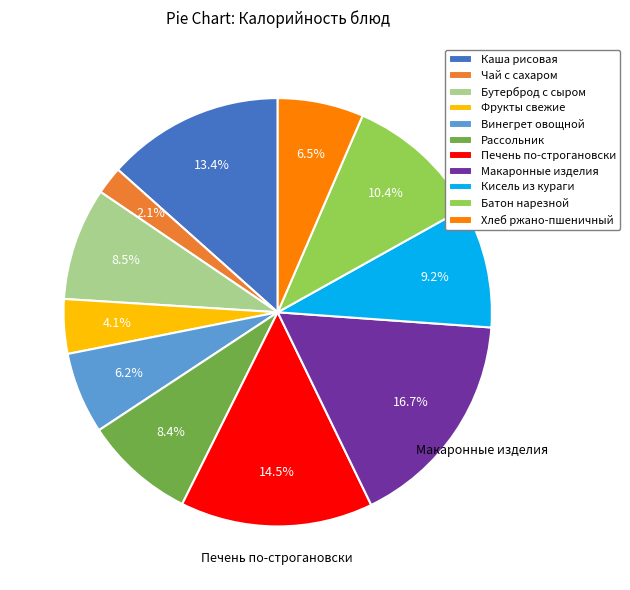

To the nearest percent, what percentage of the pie is Батон нарезной?

10%